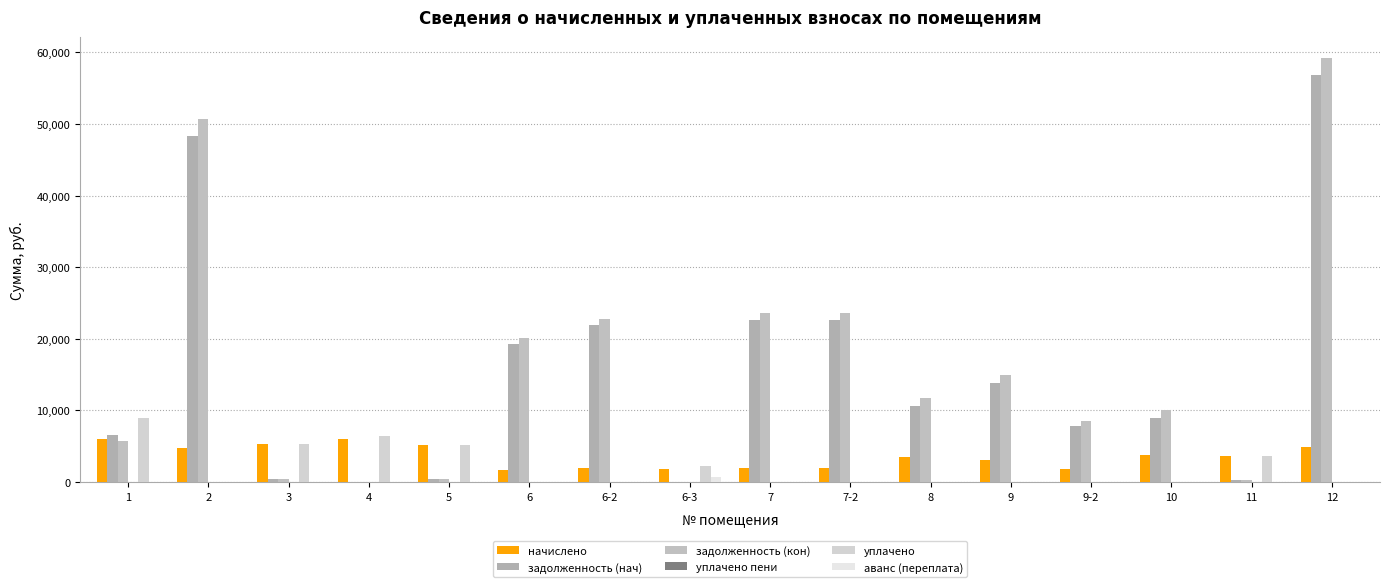

At how many categories does at least one series exceed 22357?

5